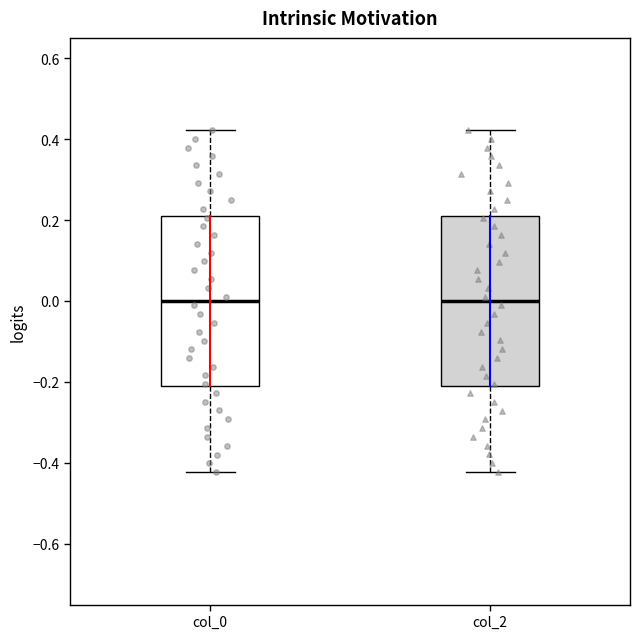

Reading left to right, transcribe this box plot: for each box, give where its median line is, the range the box spans, and where its two whiskers end, as read against the y-axis. The values are not printed on the chart, so give them approximately, as read against the axis.

col_0: median 0.00, box -0.22 to 0.22, whiskers -0.42 to 0.42
col_2: median 0.00, box -0.22 to 0.22, whiskers -0.42 to 0.42